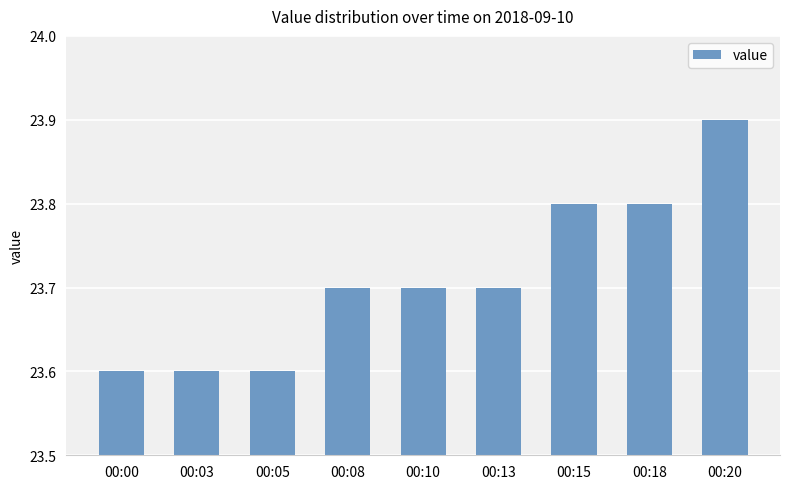

What is the value of the 4th bar from the left?

23.7